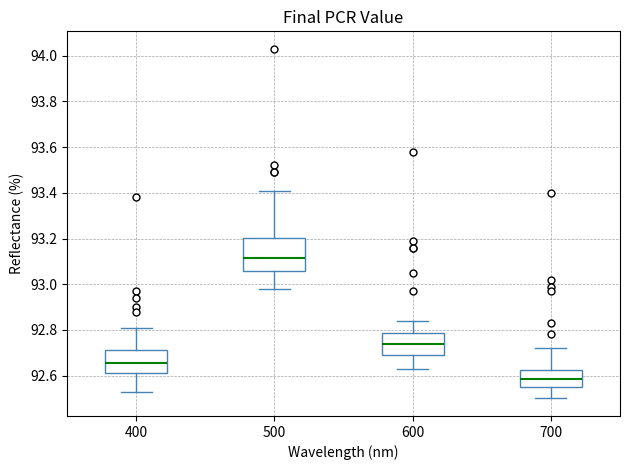

Which box is the tallest, from its lower edge to its upper edge?

500